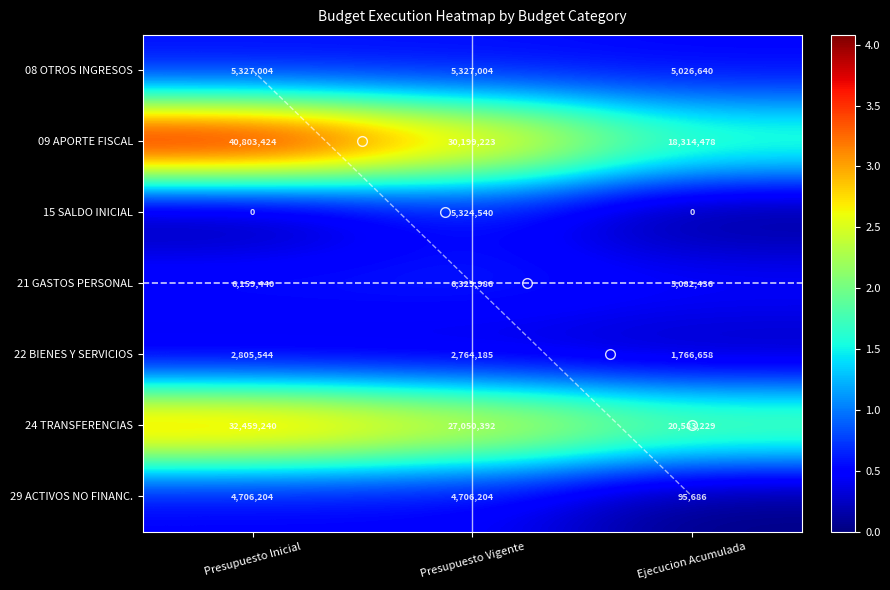

Rank the categories by 09 APORTE FISCAL value from lowest to highest.

Ejecucion Acumulada, Presupuesto Vigente, Presupuesto Inicial